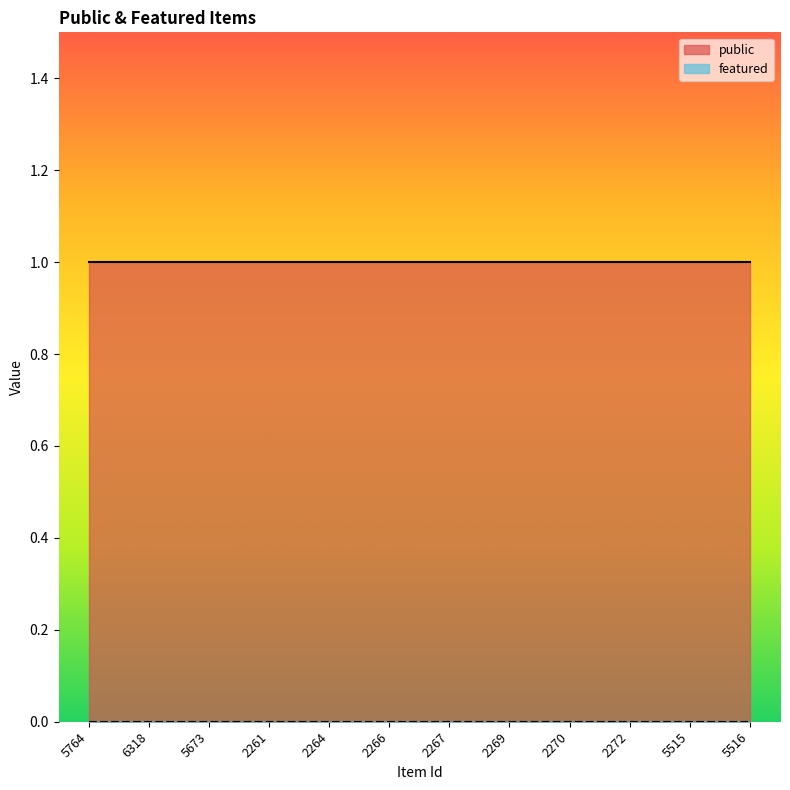

At how many categories does at least one series exceed 0?

12